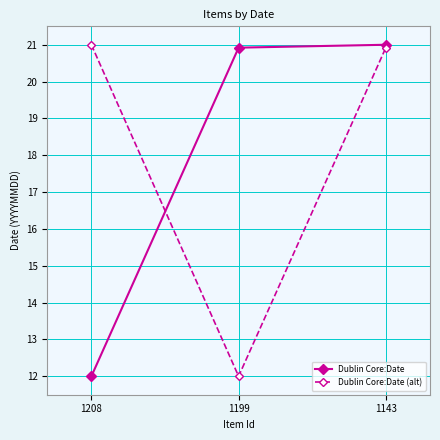

Which series changed the most between 1208 and 1143?

Dublin Core:Date